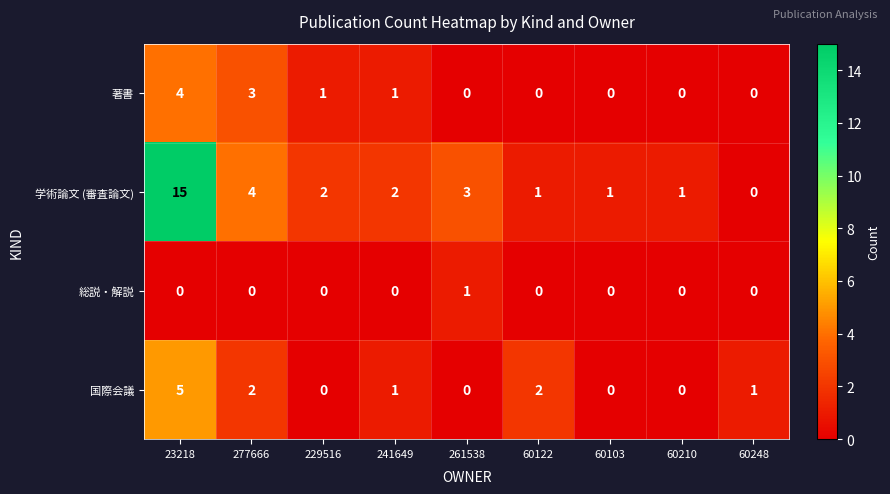

What is the sum of all 著書 values?

9